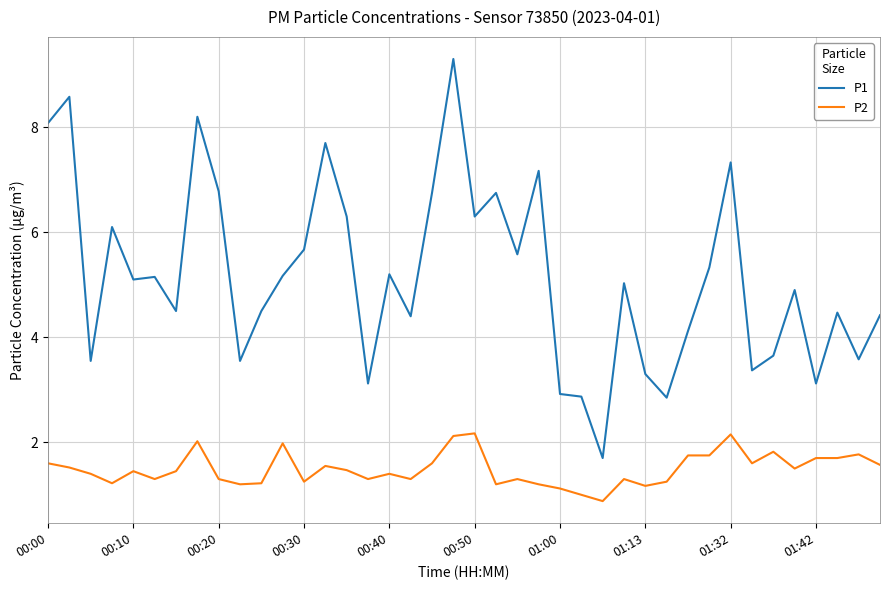

True or false: P1 and P2 cross at least once.

False